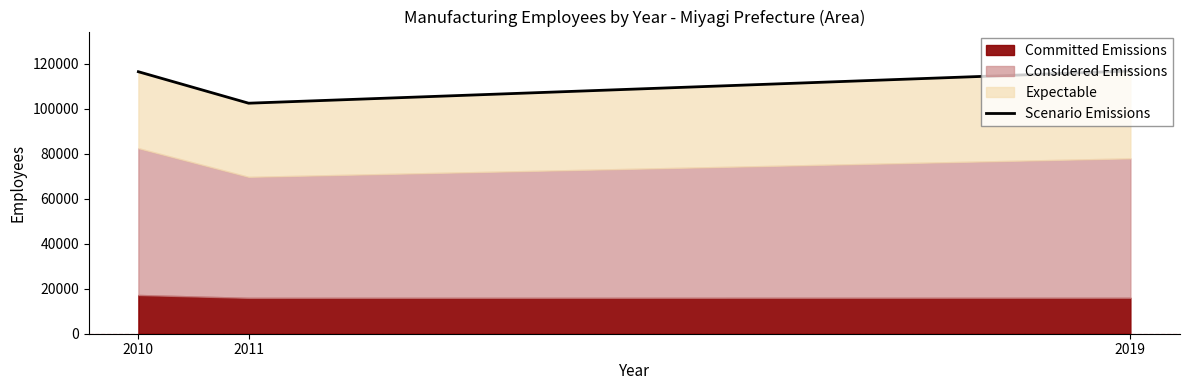

The chart shows a value of 116511 at 2010. True or false?

True